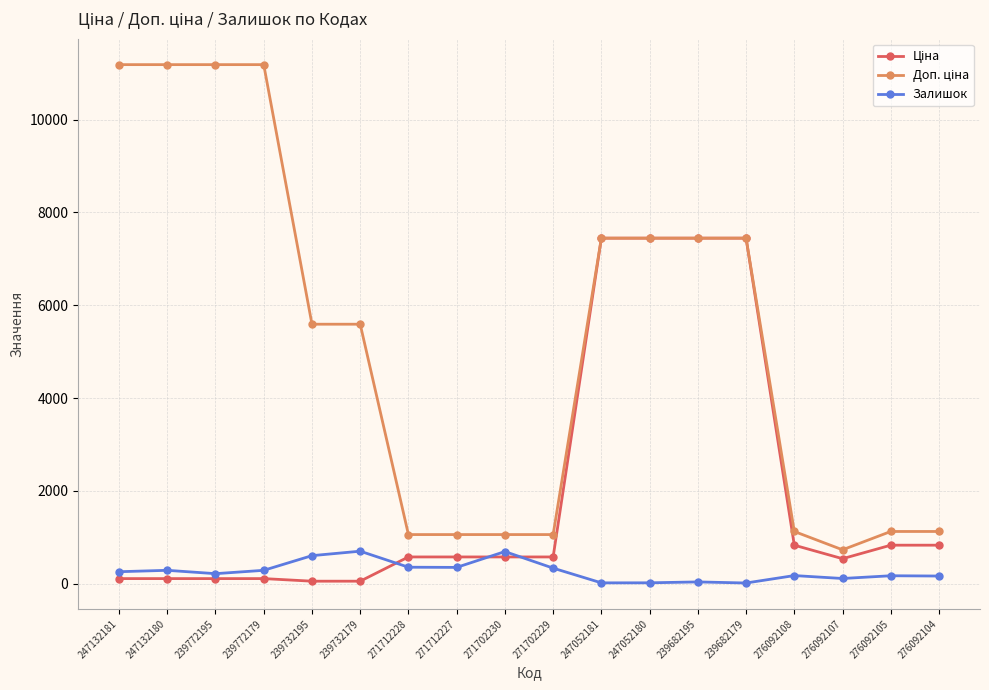

What is the maximum value shown in the chart?

11182.0